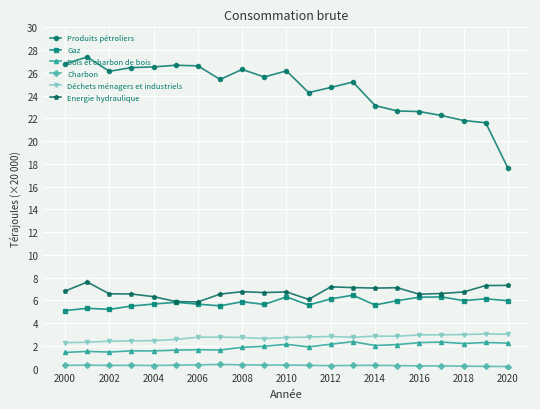

True or false: Déchets ménagers et industriels has more than 0 points higher than both neighbors.

True